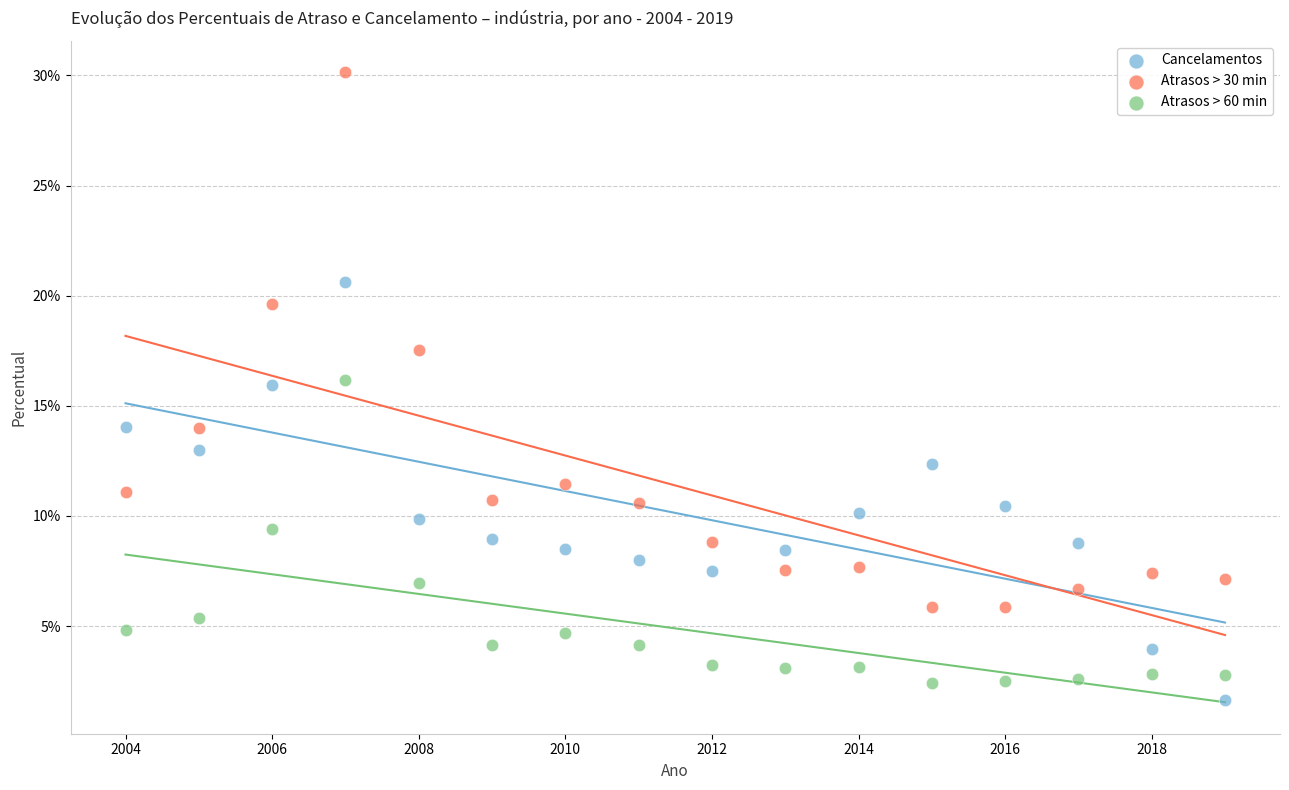

Which series has the widest spread of Y values?

Atrasos > 30 min